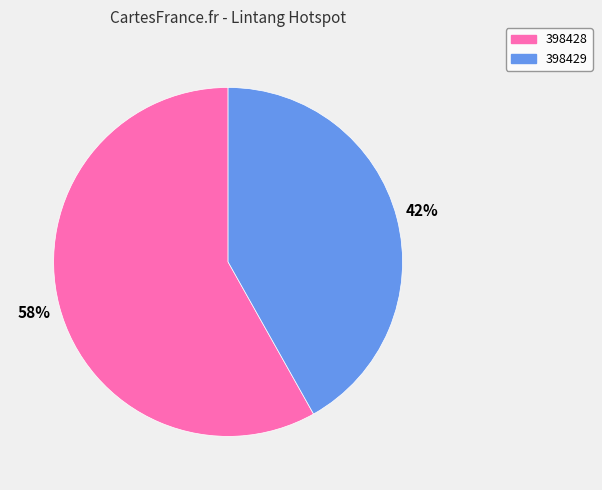

To the nearest percent, what is the combined percentage of 398428 and 398429?

100%